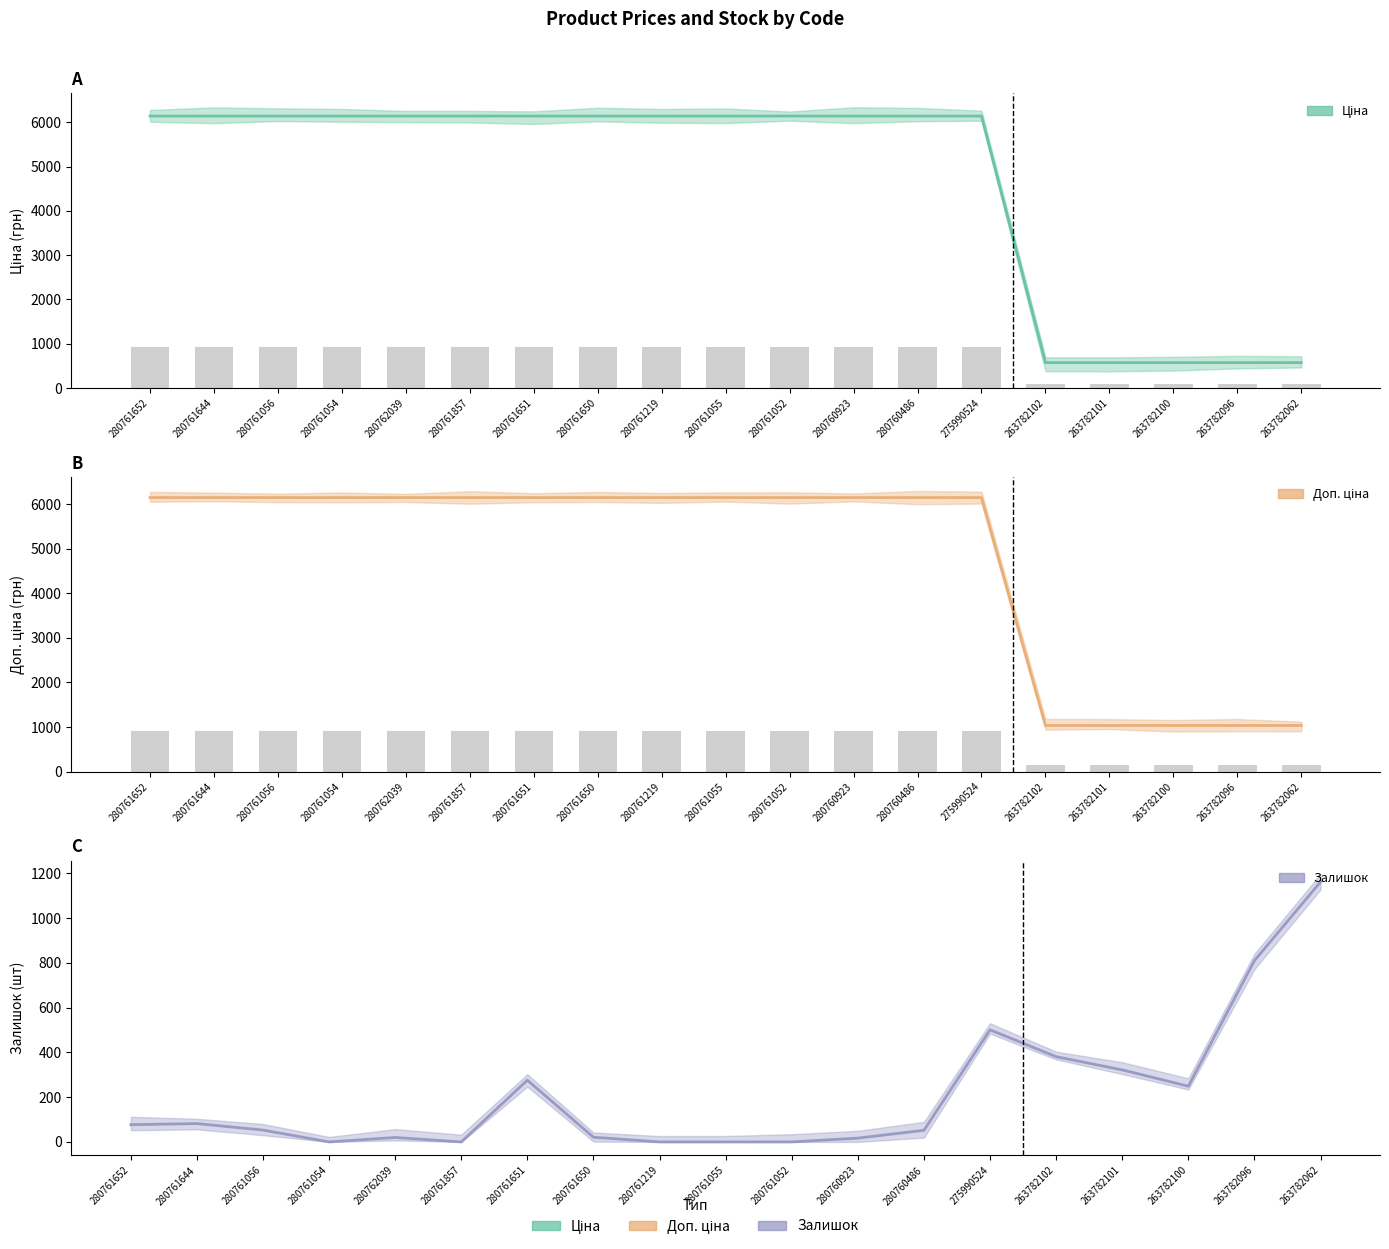

How many data points in Залишок are above 53?

9